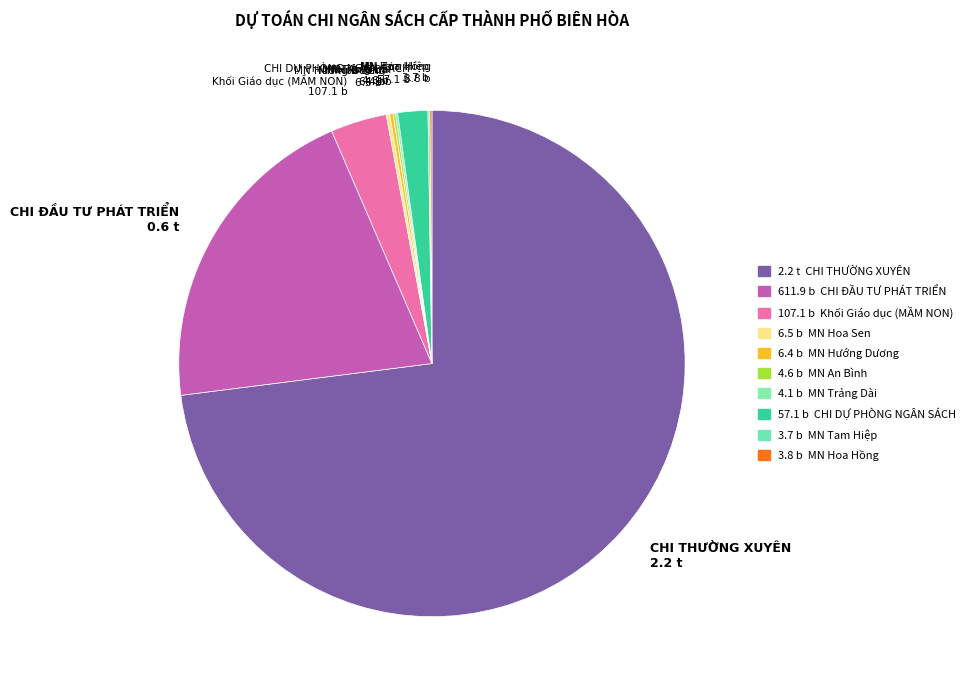

Is there any slice that represents more than half of the pie?

Yes